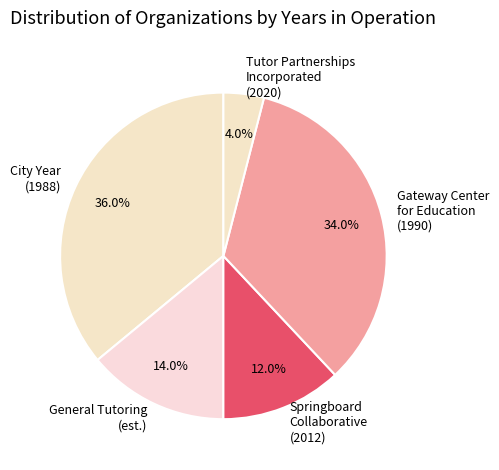

How many slices are in this pie chart?

5